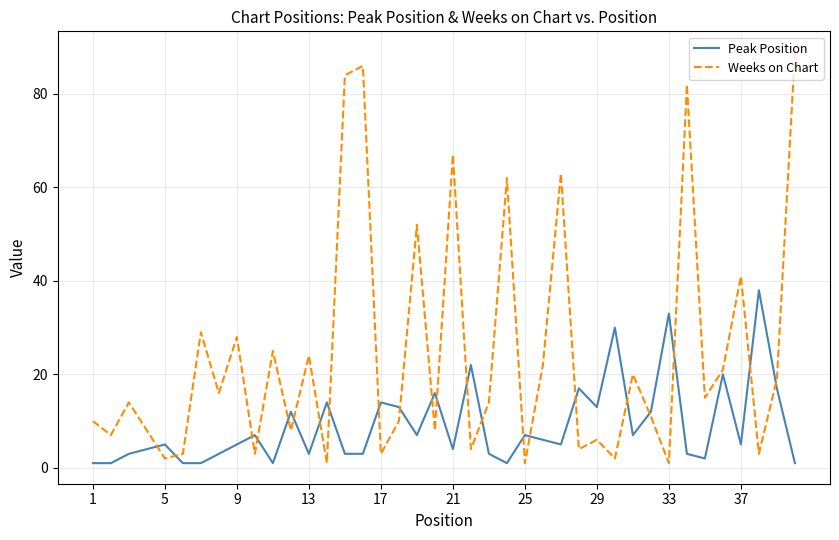

At how many categories does at least one series exceed 23?

16